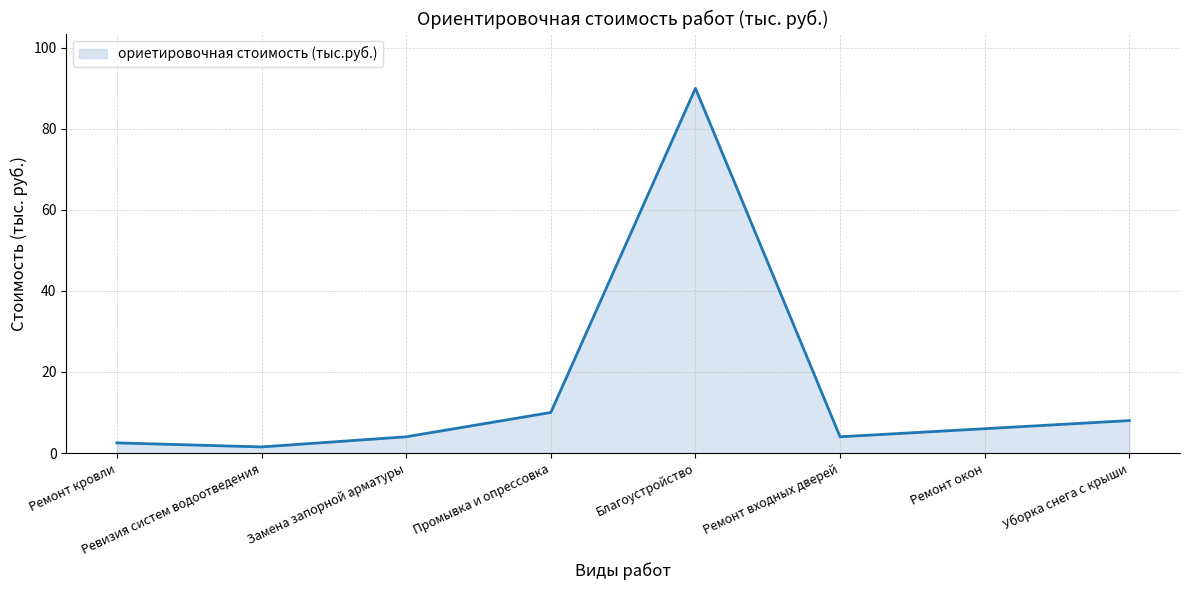

Reading left to right, transcribe all the data shown in this chart.

2.5	1.5	4.0	10.0	90.0	4.0	6.0	8.0